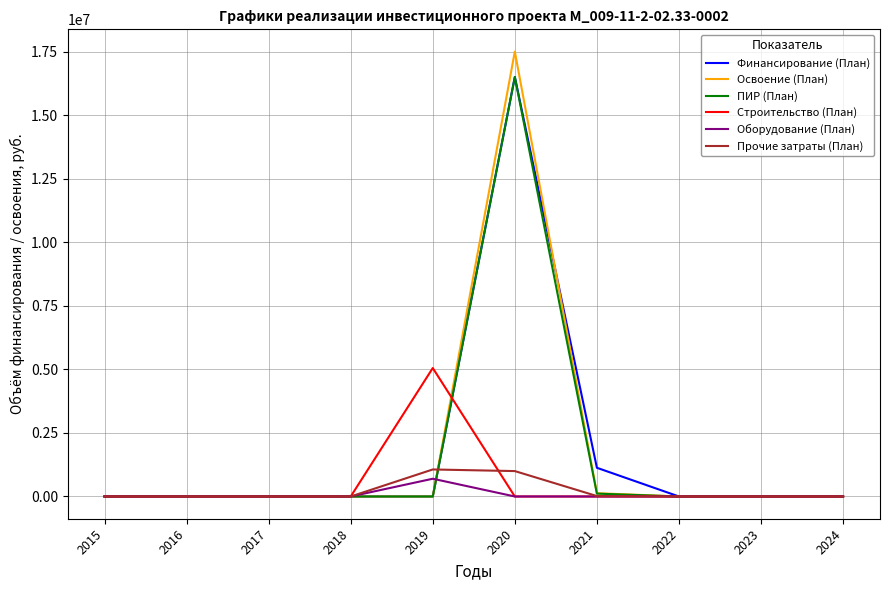

What is the highest value of the Освоение (План) series?

17513834